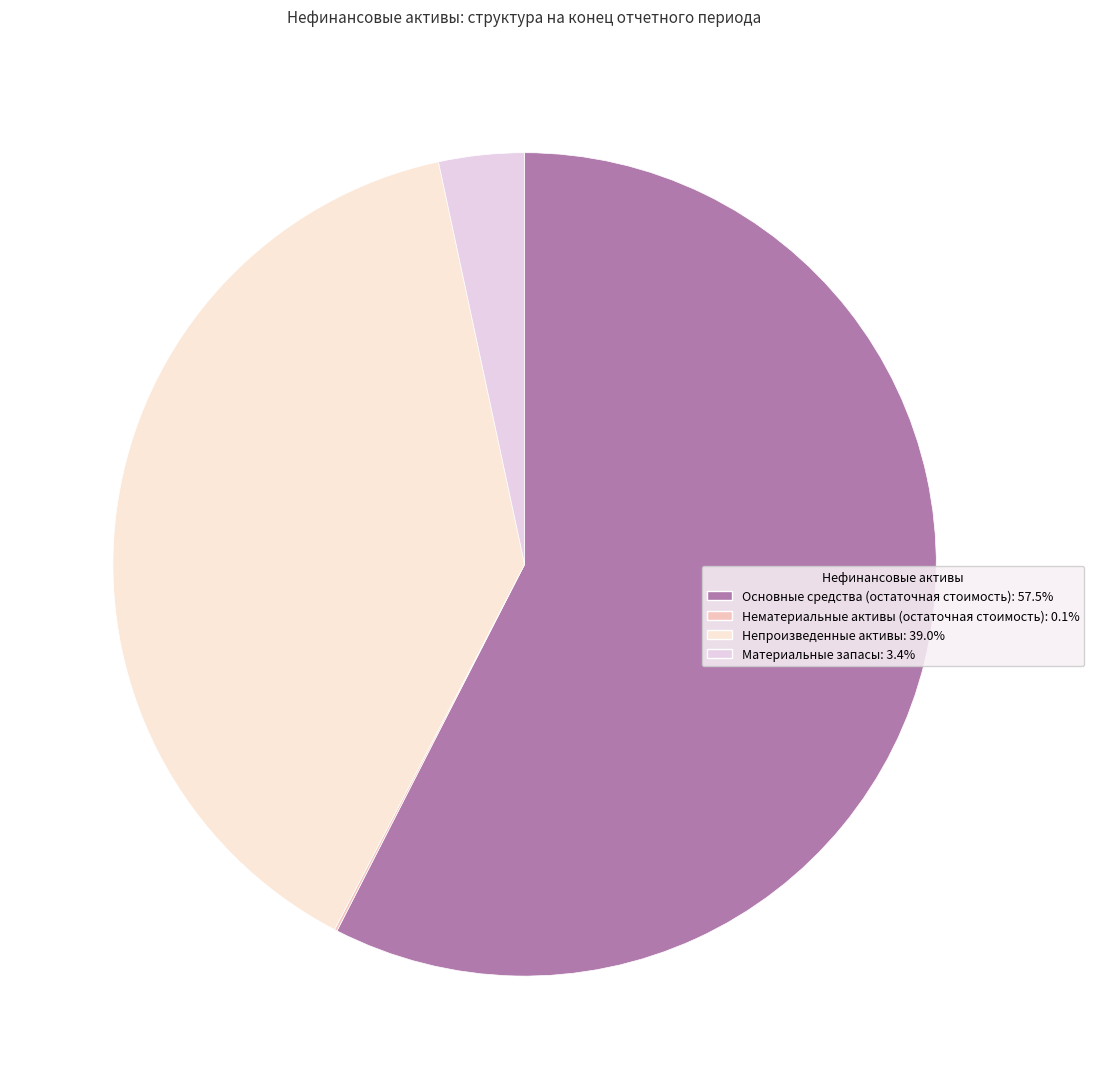

What portion of the pie excludes Основные средства (остаточная стоимость)?

42.5%